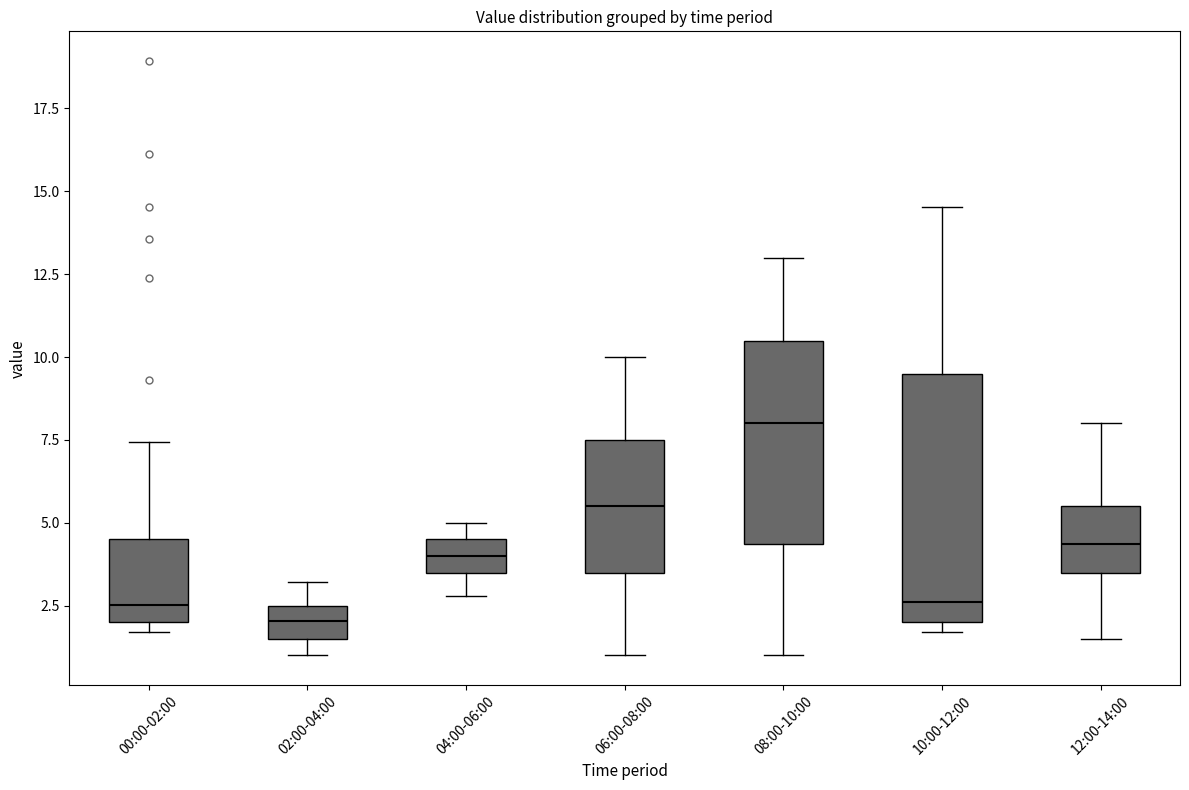

Reading left to right, transcribe this box plot: for each box, give where its median line is, the range the box spans, and where its two whiskers end, as read against the y-axis. The values are not printed on the chart, so give them approximately, as read against the axis.

00:00-02:00: median 2.5, box 2.0 to 4.5, whiskers 1.5 to 7.5
02:00-04:00: median 2.0, box 1.5 to 2.5, whiskers 1.0 to 3.0
04:00-06:00: median 4.0, box 3.5 to 4.5, whiskers 3.0 to 5.0
06:00-08:00: median 5.5, box 3.5 to 7.5, whiskers 1.0 to 10.0
08:00-10:00: median 8.0, box 4.5 to 10.5, whiskers 1.0 to 13.0
10:00-12:00: median 2.5, box 2.0 to 9.5, whiskers 1.5 to 14.5
12:00-14:00: median 4.5, box 3.5 to 5.5, whiskers 1.5 to 8.0